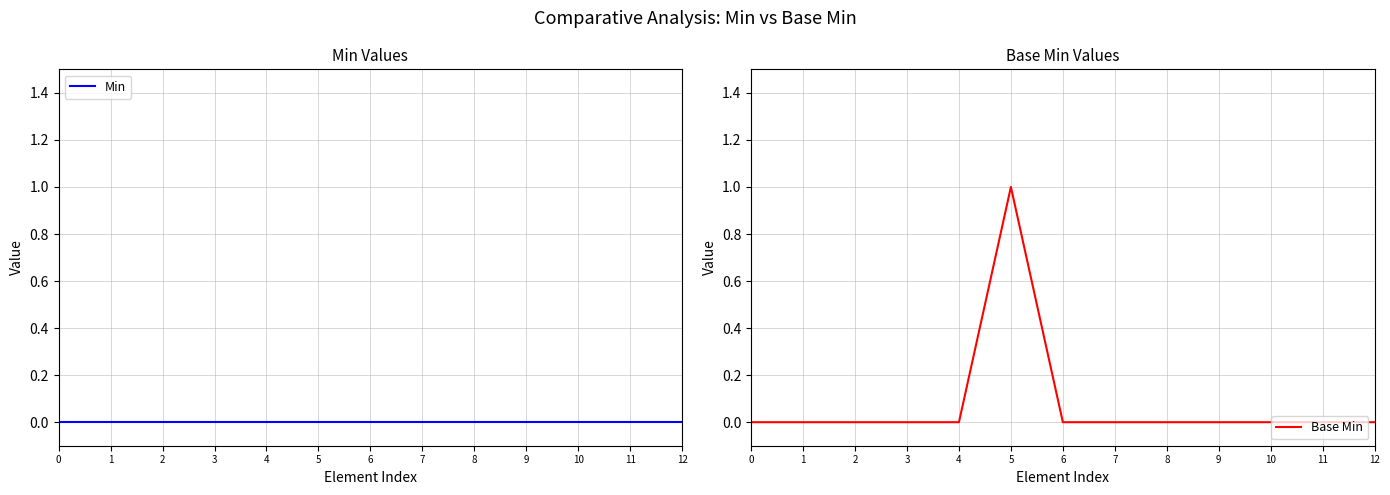

Reading right to left, extract all data points from this chart.

Min: 12=0	11=0	10=0	9=0	8=0	7=0	6=0	5=0	4=0	3=0	2=0	1=0	0=0
Base Min: 12=0	11=0	10=0	9=0	8=0	7=0	6=0	5=1	4=0	3=0	2=0	1=0	0=0